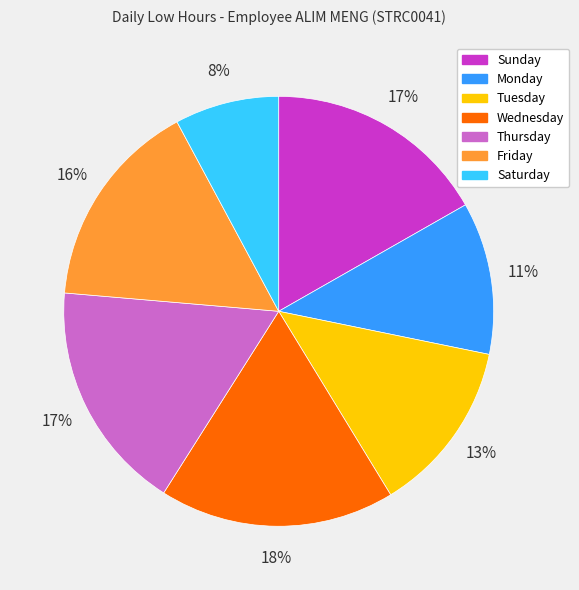

To the nearest percent, what is the average slice percentage?

14%